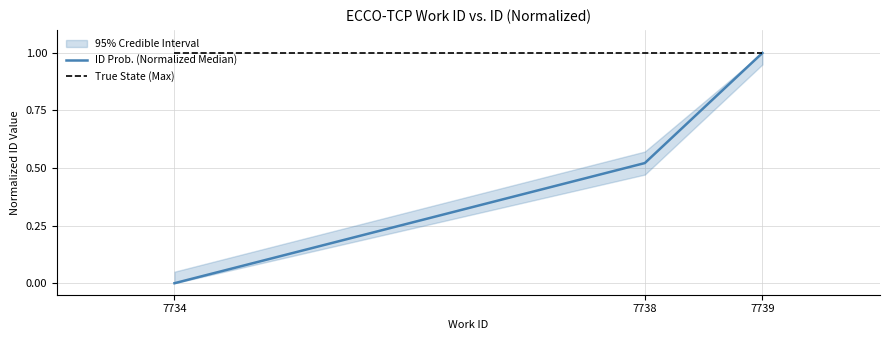

What is the difference between the second highest and minimum values in the ID Prob. (Normalized Median) series?

0.5